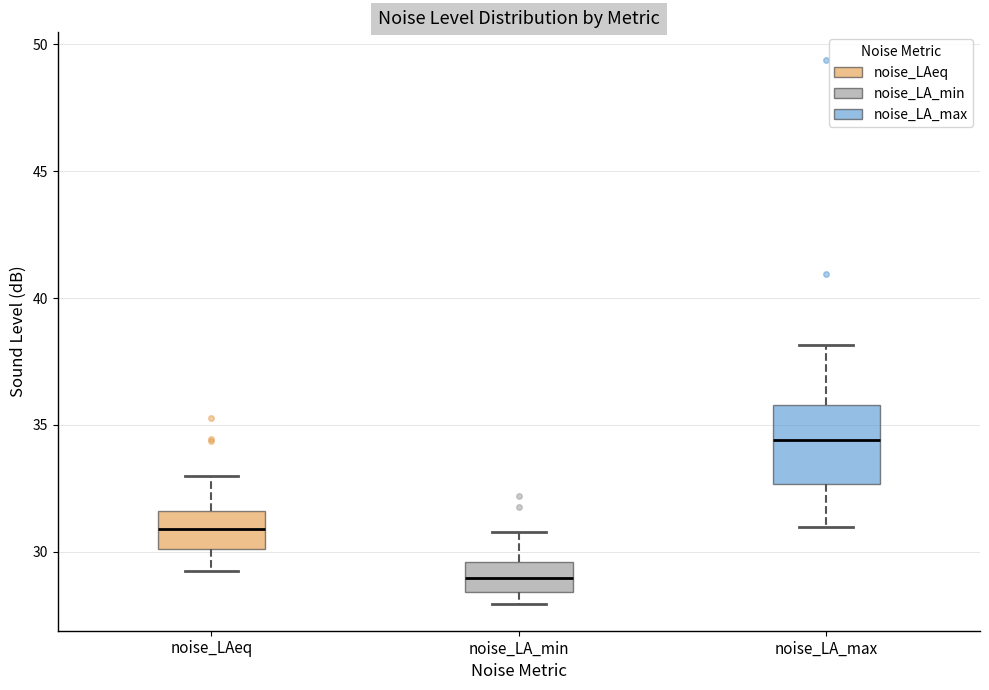

Where does the lower whisker of the box for noise_LA_max end on the y-axis? The values are not printed on the chart, so give them approximately, as read against the axis.

31.0